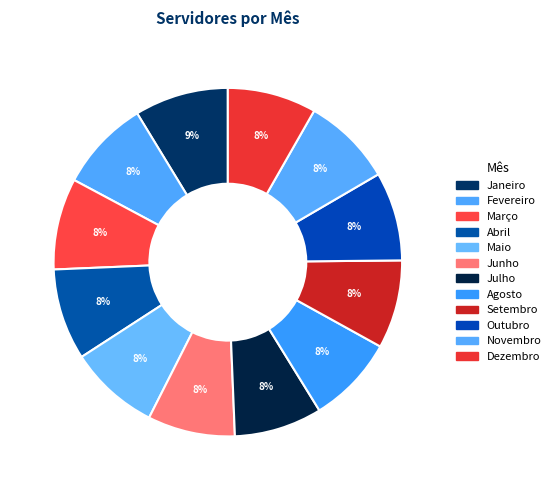

How many slices are in this pie chart?

12